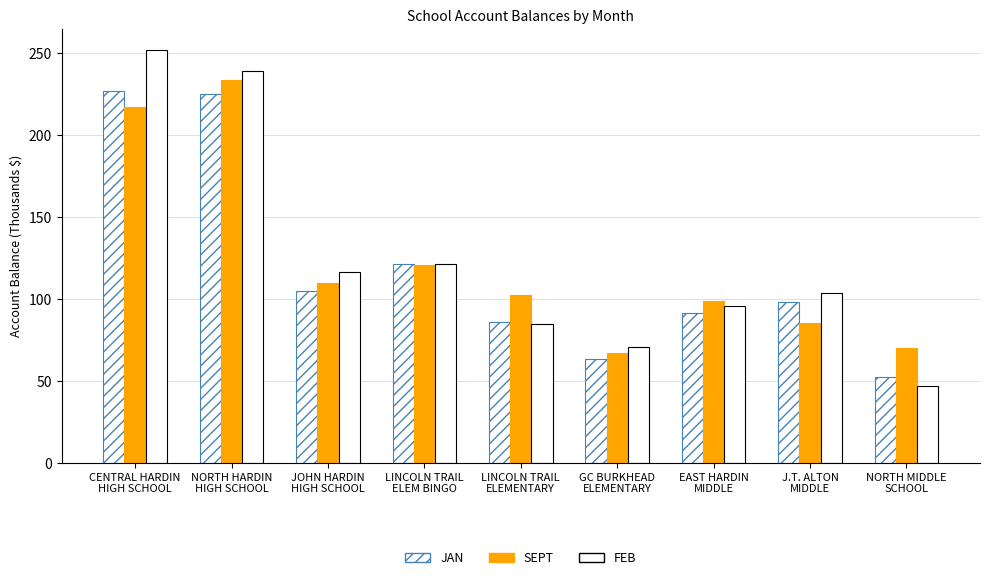

How many groups of bars are there?

9